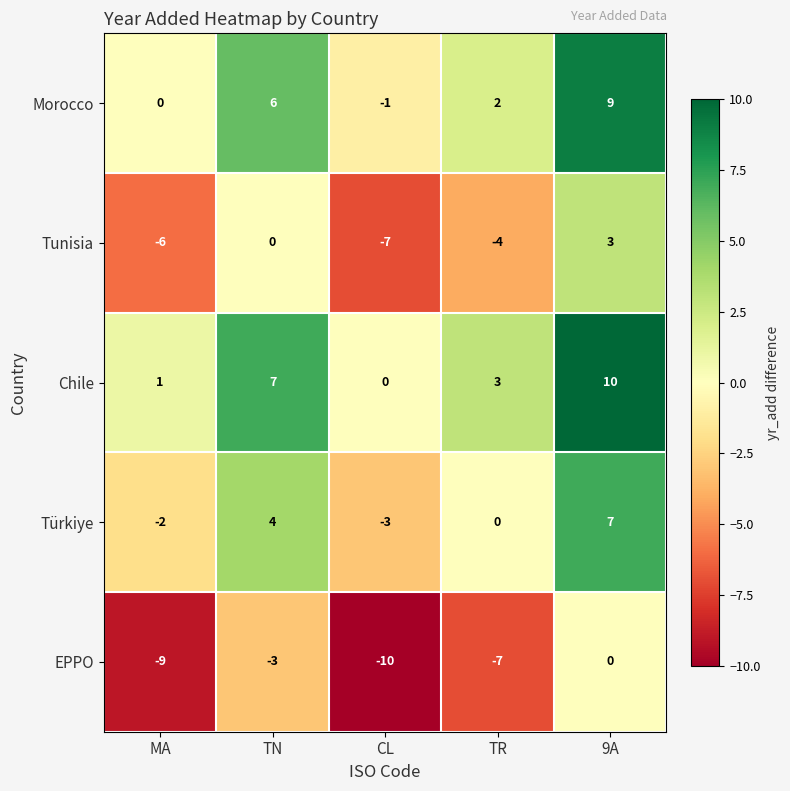

Where is Tunisia nearest to the value -2?

TN